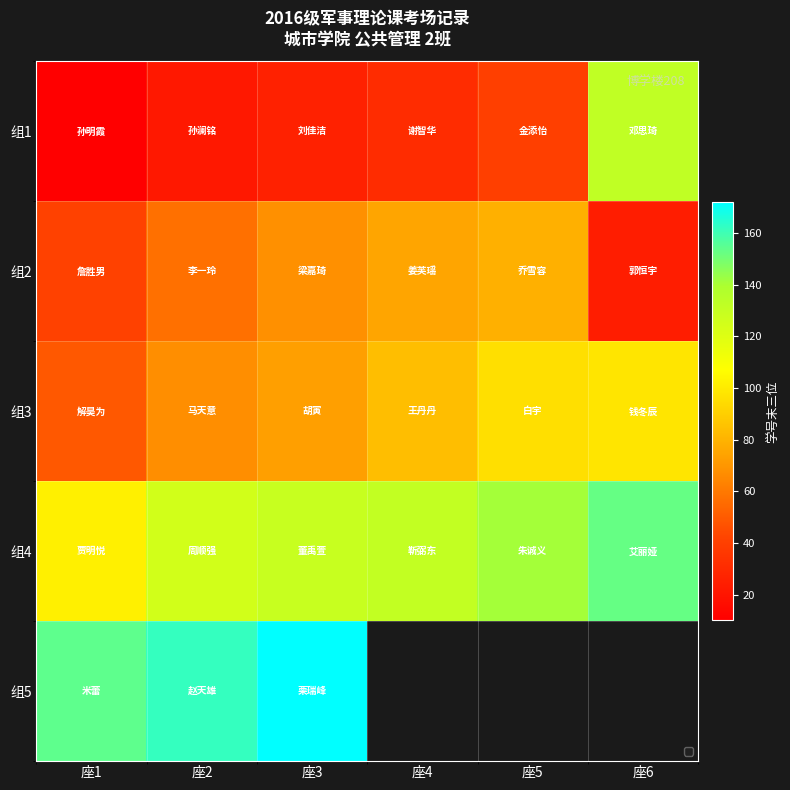

What is the difference between the 组1 values at 座5 and 座6?

92.0